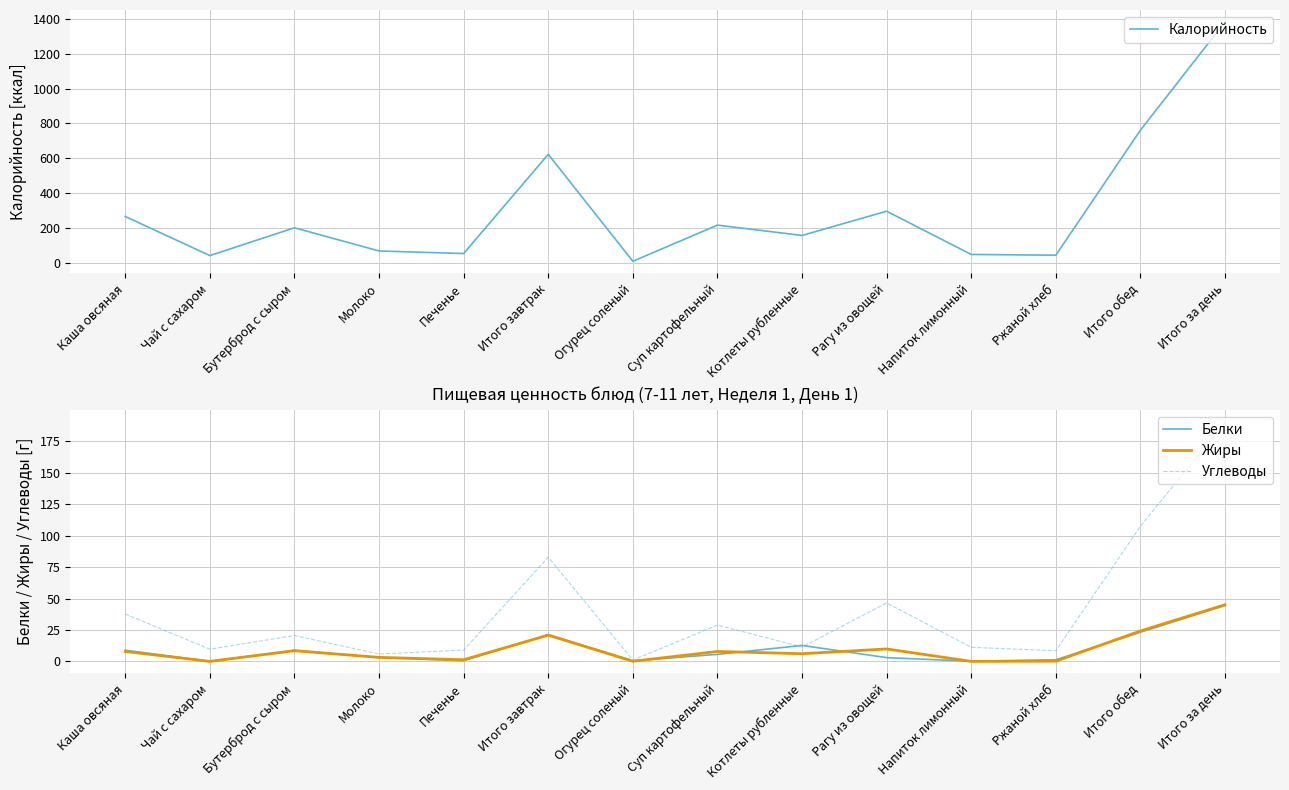

What is the difference between the highest and lowest values at Молоко?

63.3